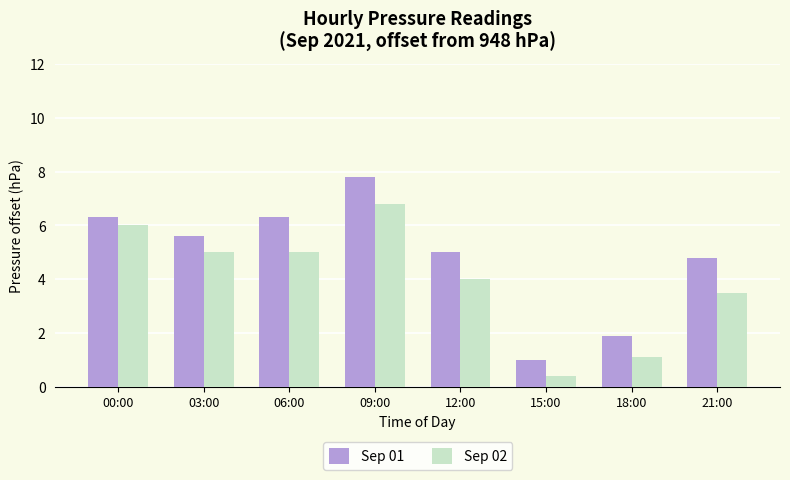

Where is Sep 02 nearest to the value 3?

21:00